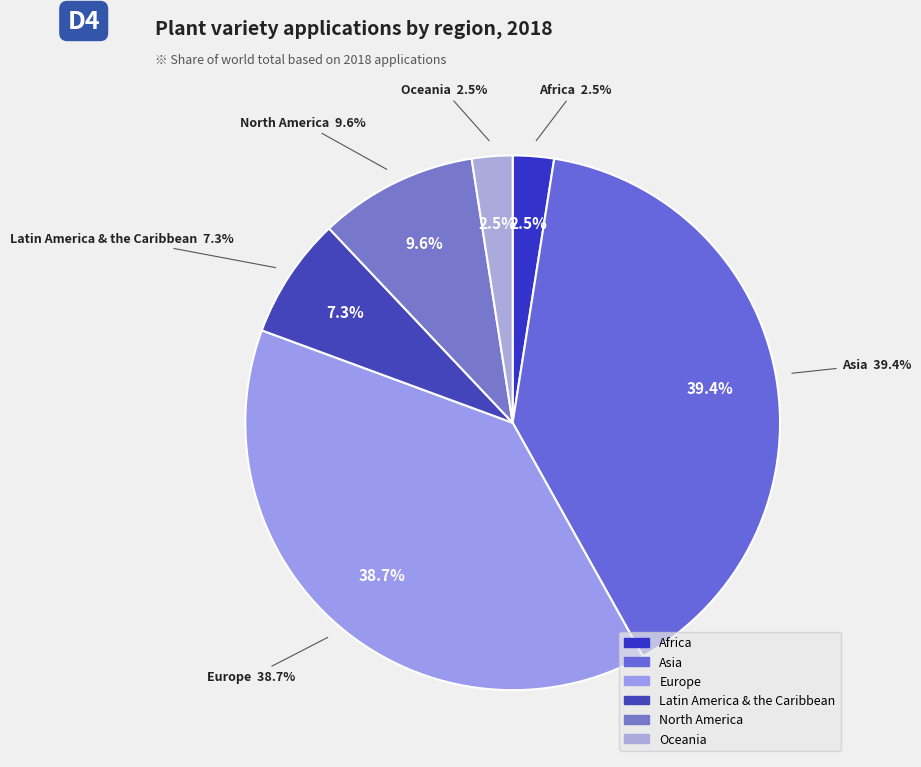

Does Asia represent more than half of the total?

No